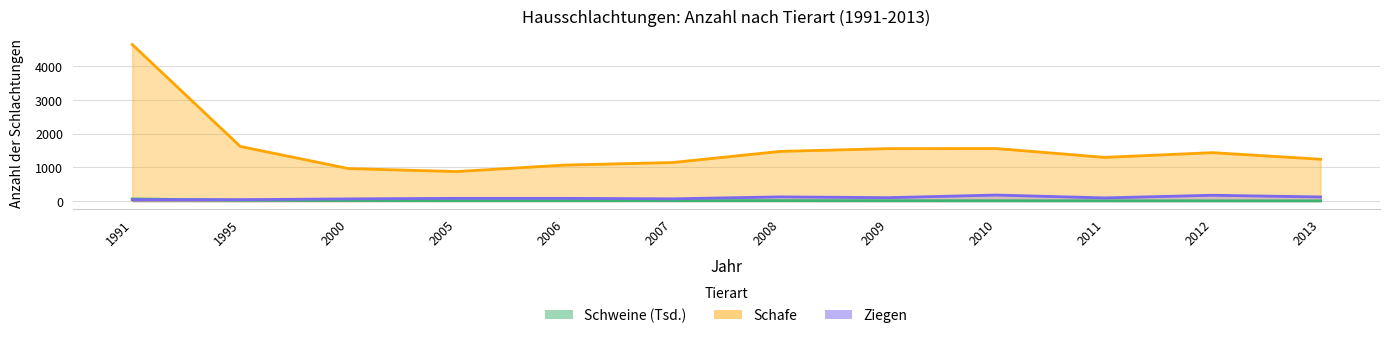

What is the sum of all Schweine (Anzahl) values?

230.8